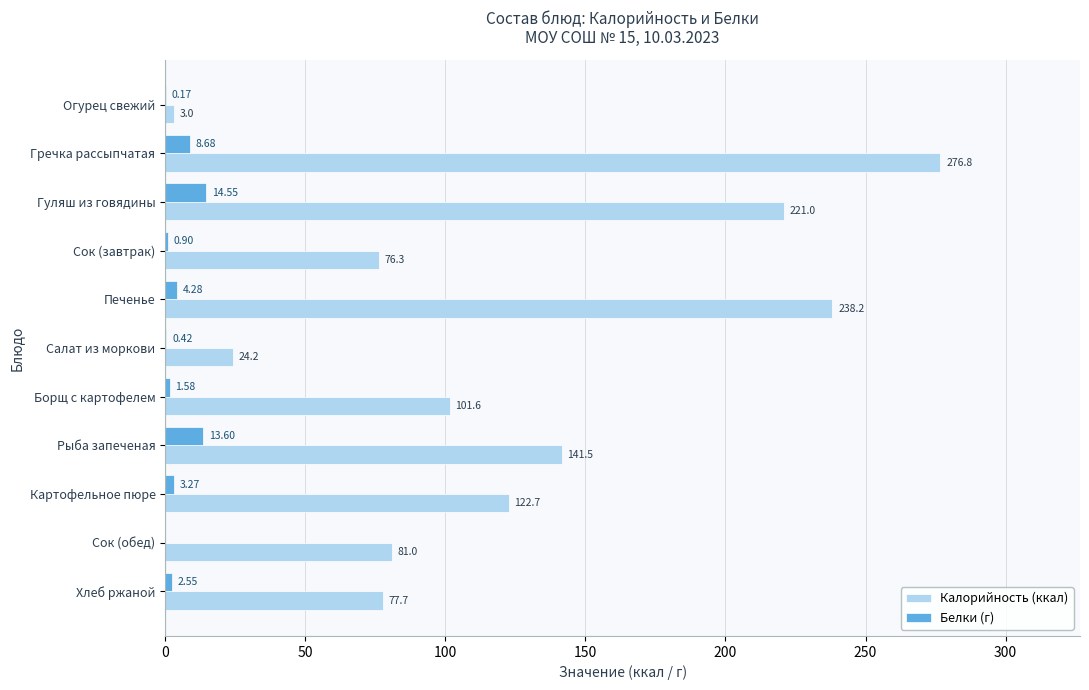

Which series changed the most between Печенье and Хлеб ржаной?

Калорийность (ккал)